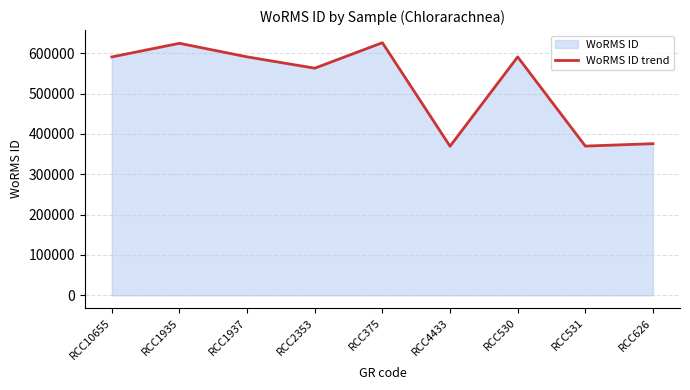

At which label does the data first exceed 590823?

RCC1935